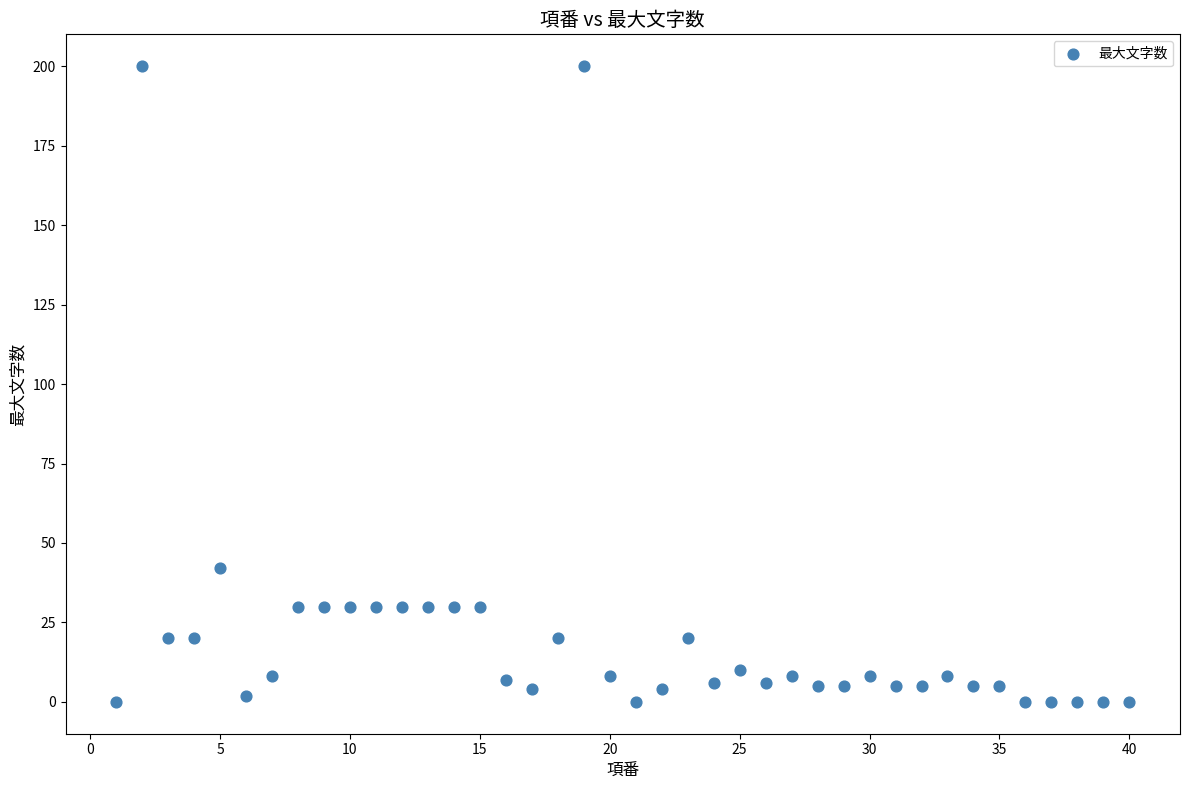

What Y value in the scatter plot is closest to 100?

42